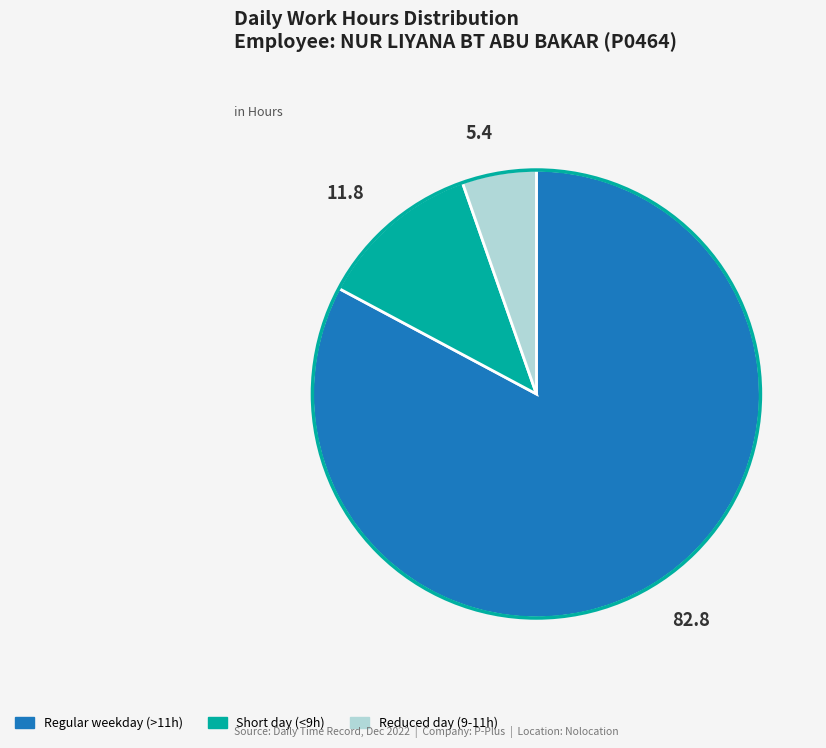

How many slices are in this pie chart?

3